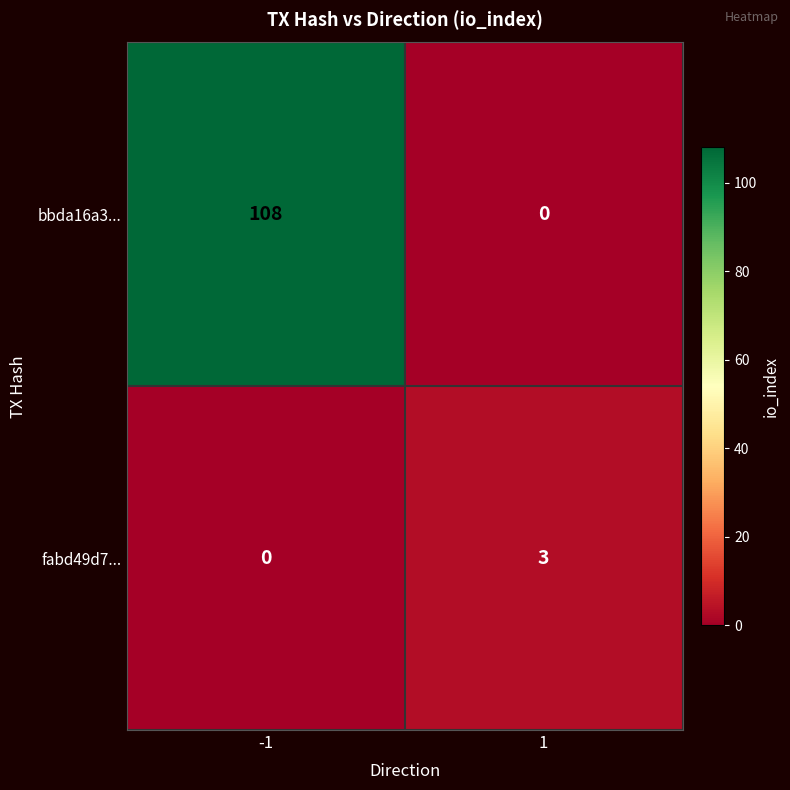

What is the approximate value of bbda16a3... at -1?

108